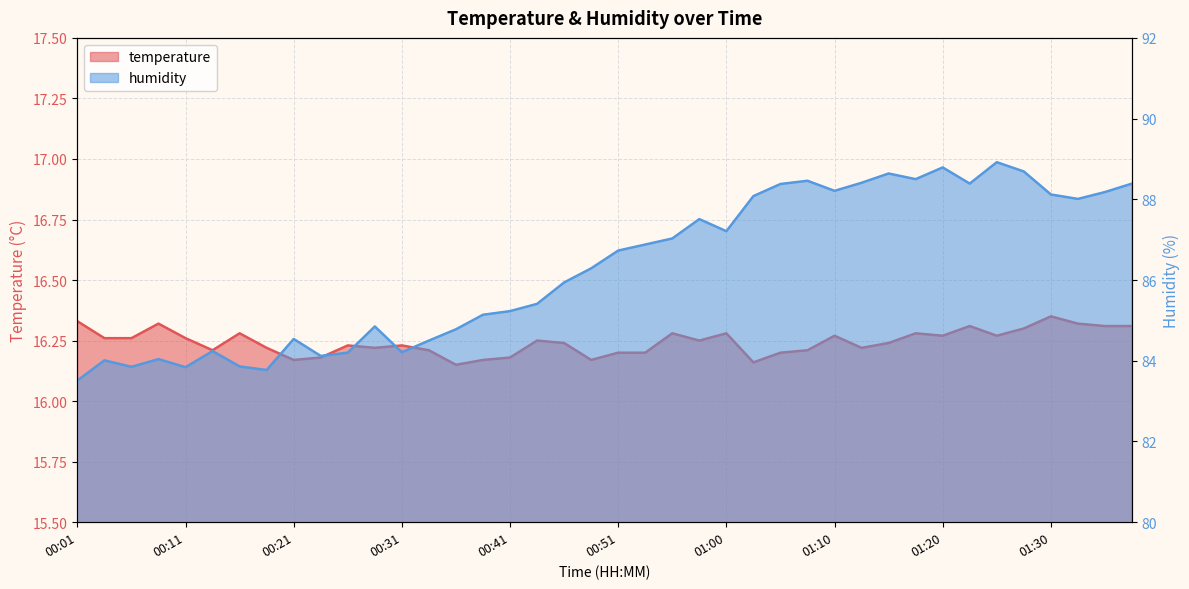

At which label is humidity closest to 86?

00:46